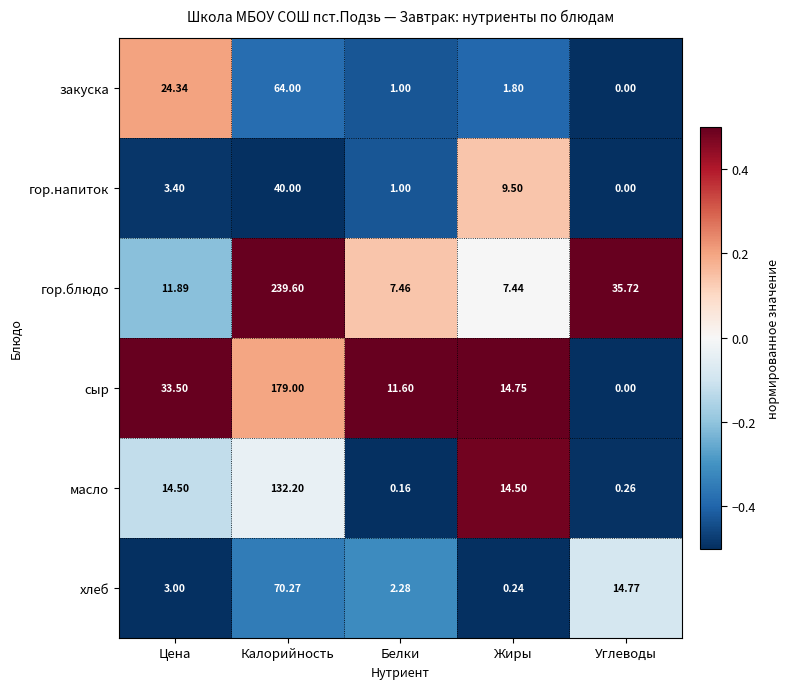

List the series in order of their peak value, lowest first.

гор.напиток, закуска, хлеб, масло, сыр, гор.блюдо